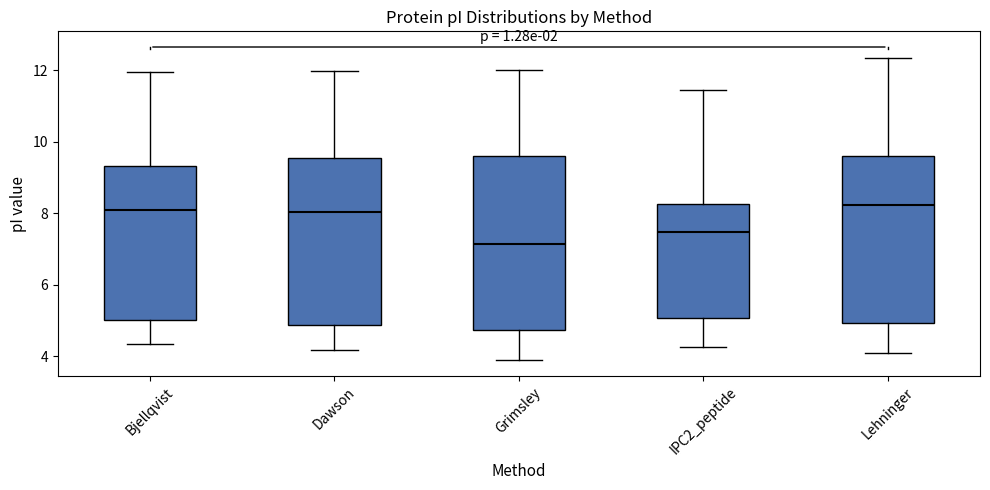

Reading left to right, transcribe this box plot: for each box, give where its median line is, the range the box spans, and where its two whiskers end, as read against the y-axis. The values are not printed on the chart, so give them approximately, as read against the axis.

Bjellqvist: median 8.2, box 5.0 to 9.4, whiskers 4.4 to 12.0
Dawson: median 8.0, box 4.8 to 9.6, whiskers 4.2 to 12.0
Grimsley: median 7.2, box 4.8 to 9.6, whiskers 3.8 to 12.0
IPC2_peptide: median 7.4, box 5.0 to 8.2, whiskers 4.2 to 11.4
Lehninger: median 8.2, box 5.0 to 9.6, whiskers 4.2 to 12.4